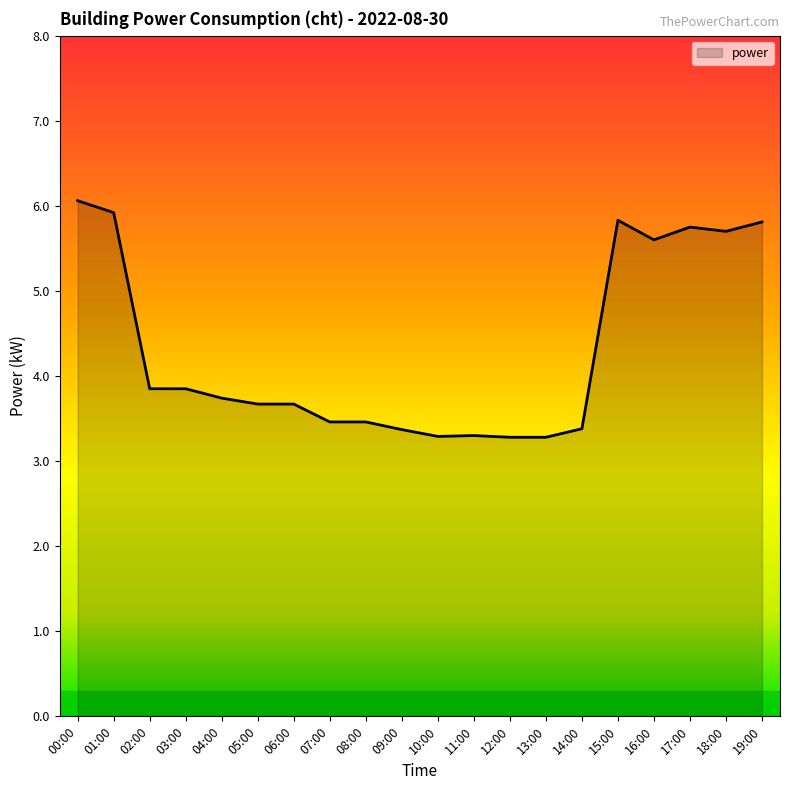

What position from the left is 19:00?

20